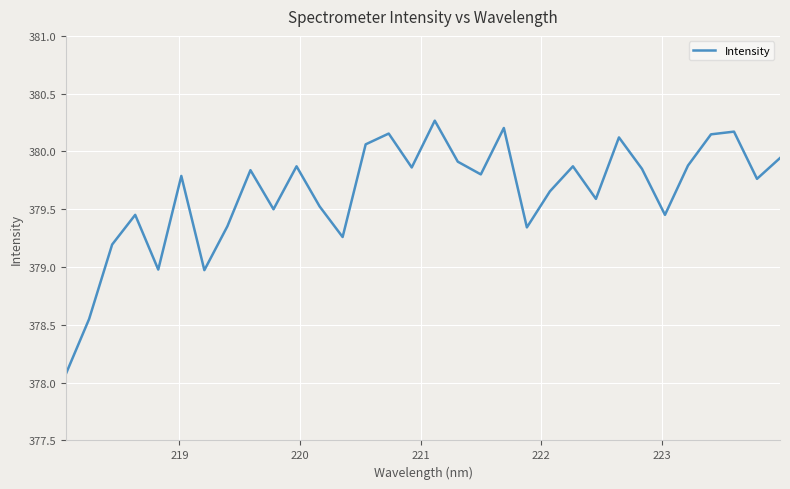

What is the maximum value shown in the chart?

380.3